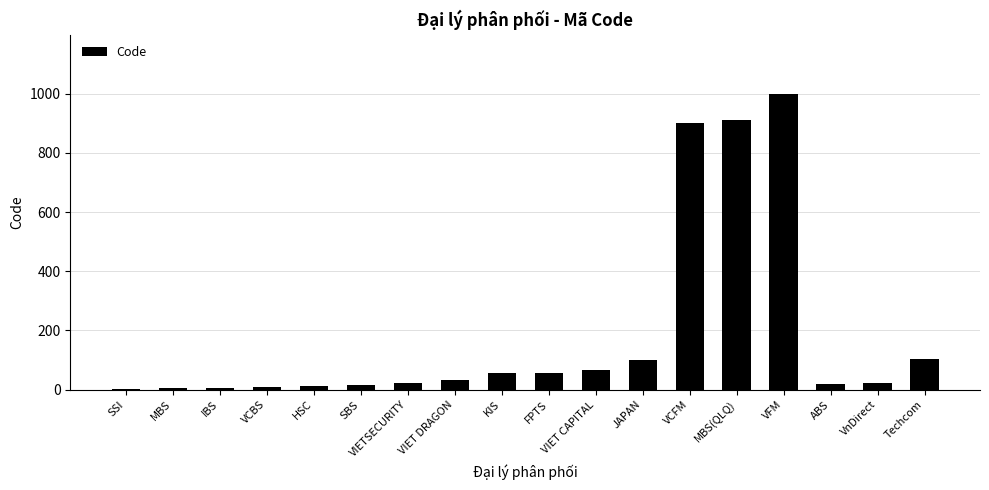

Which label corresponds to the largest value in the chart?

VFM